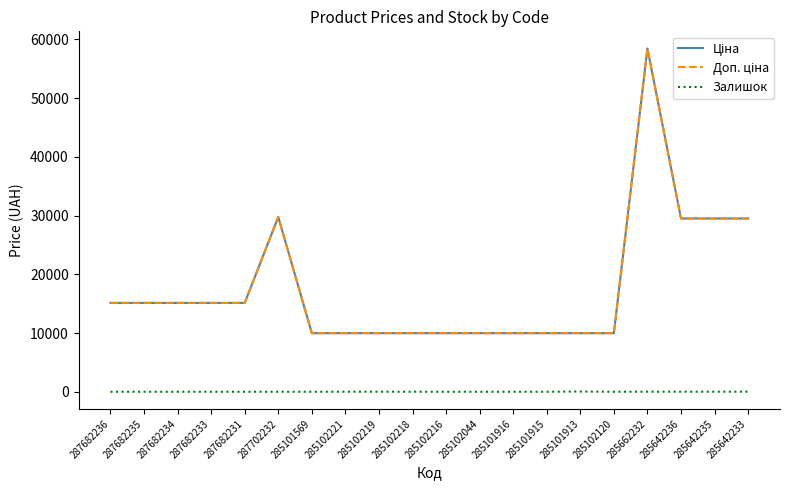

The Залишок series shows 0.0 at 287682231. True or false?

True